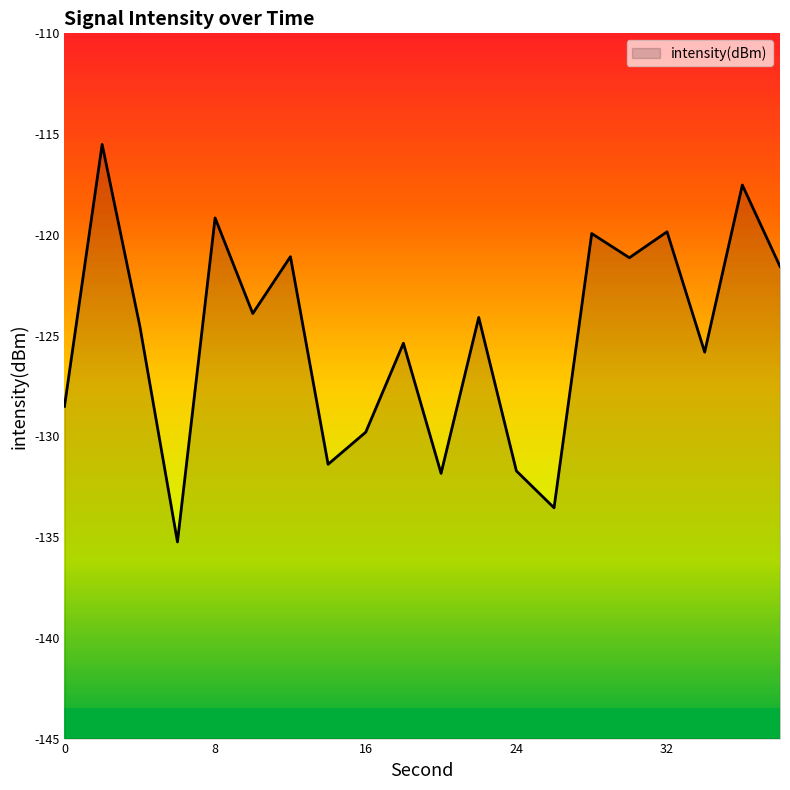

True or false: the data shows -133.5 at 26.

True